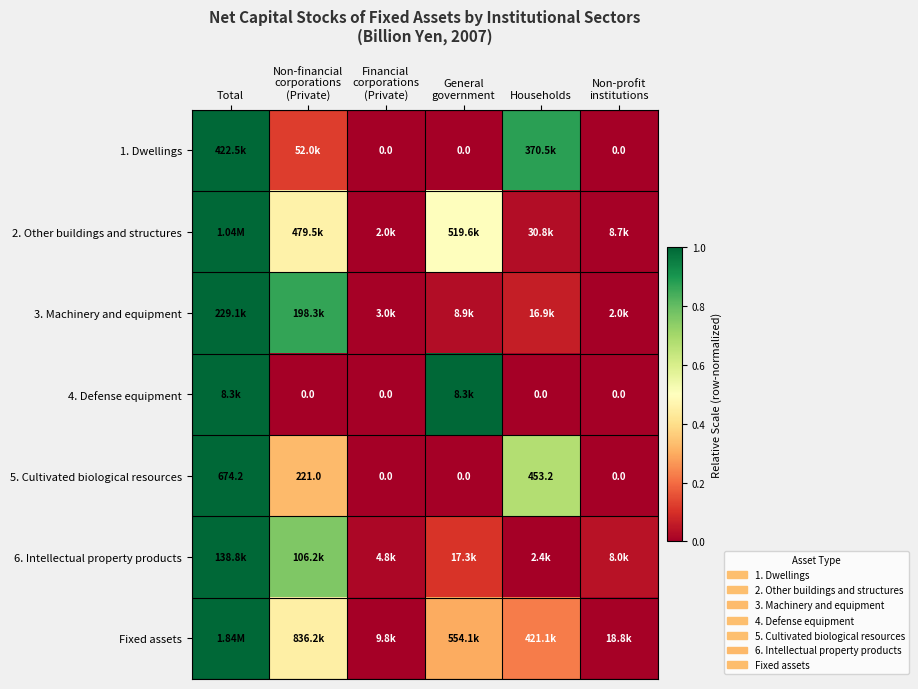

How many data points in 5. Cultivated biological resources are less than 221?

3